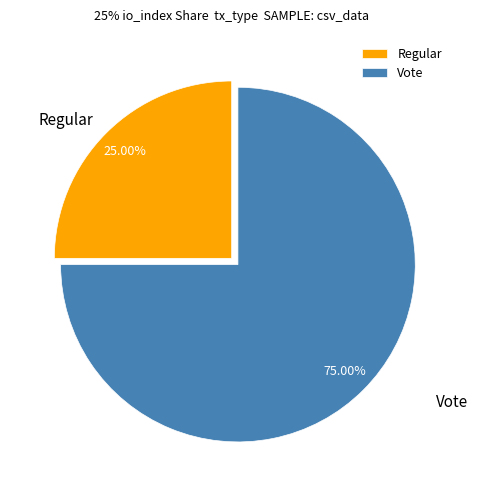

How many segments does this pie chart have?

2